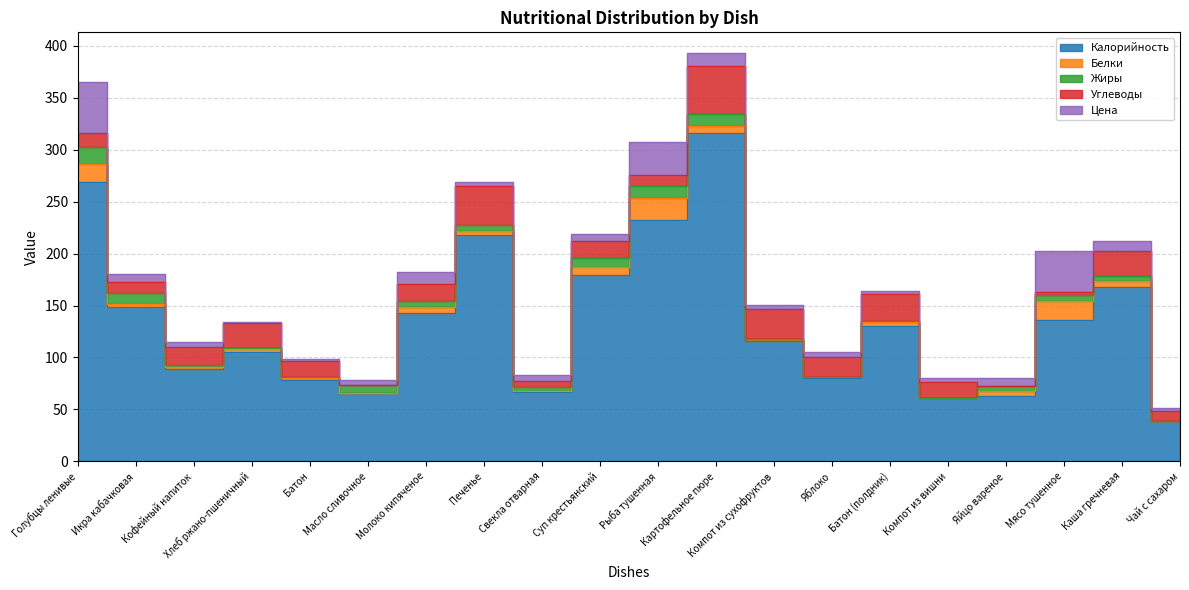

How many interior local valleys does the Калорийность series have?

5